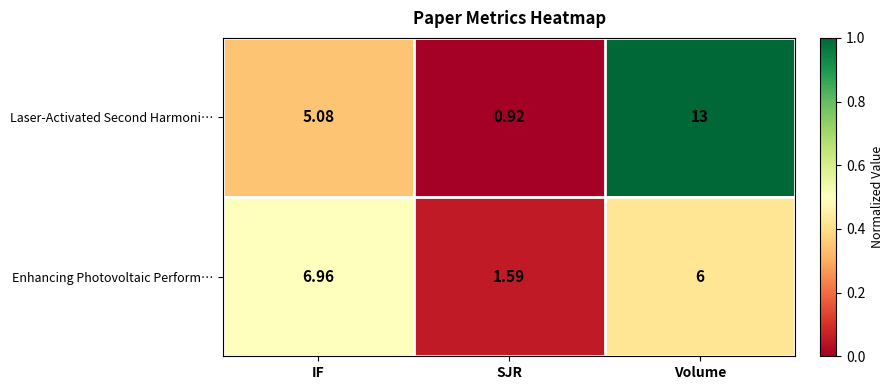

At which category is the sum across all series the highest?

Volume